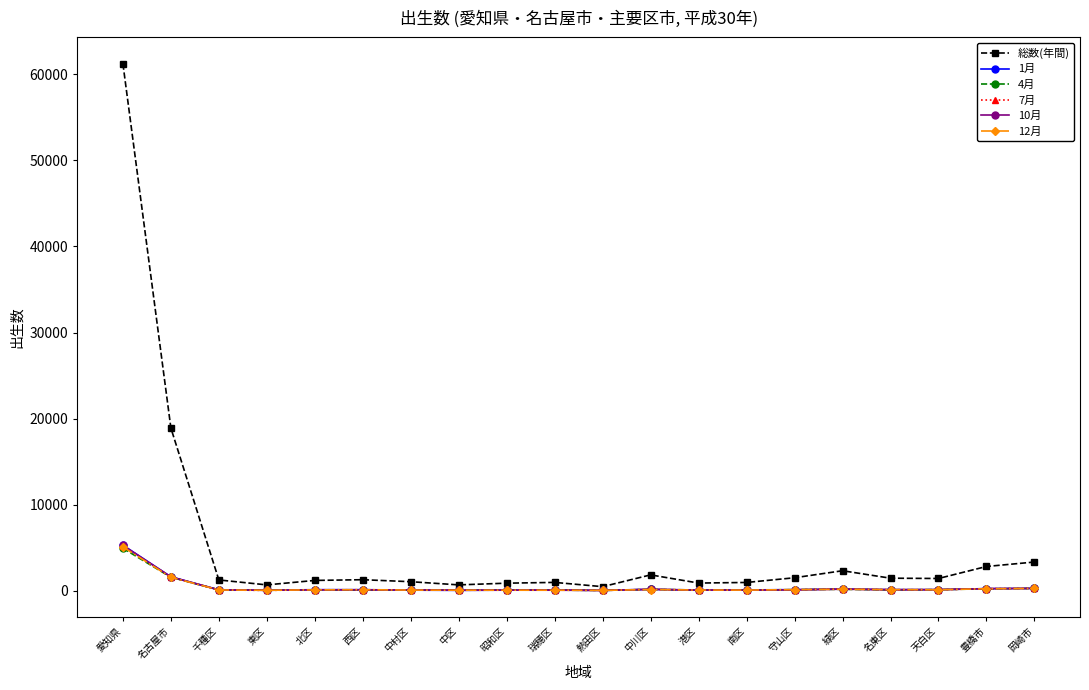

Is it true that 1月 equals 5299 at 愛知県?

True